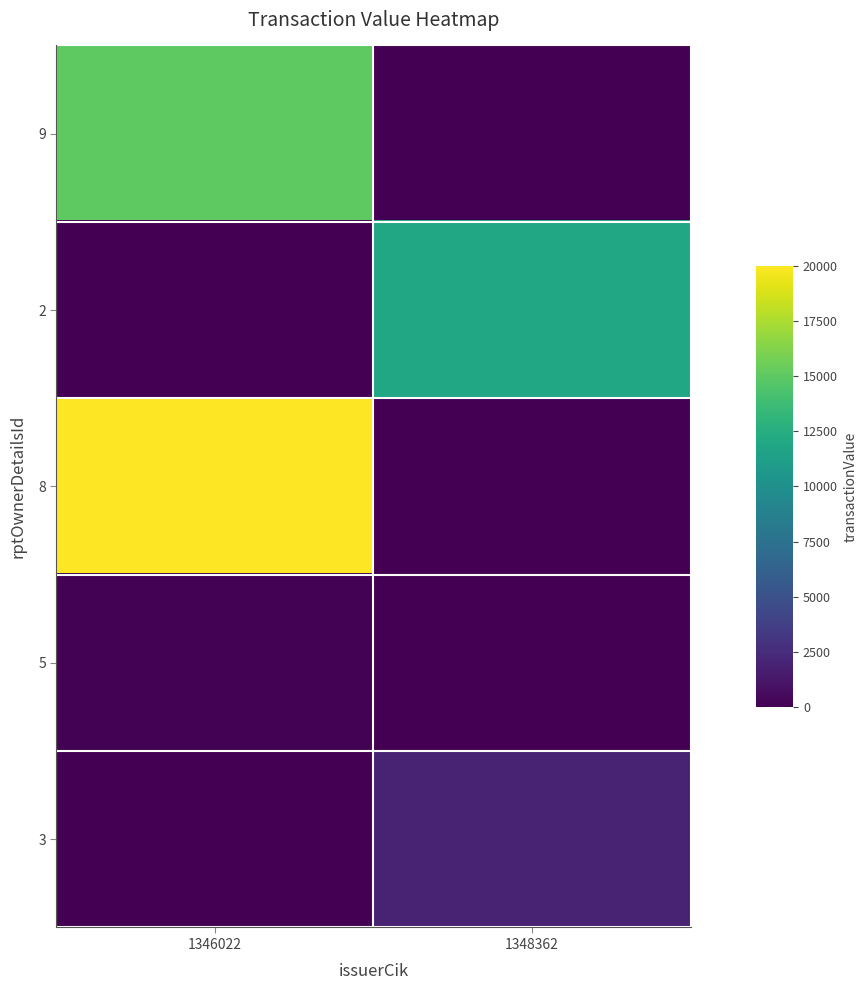

At which category is the sum across all series the highest?

1346022